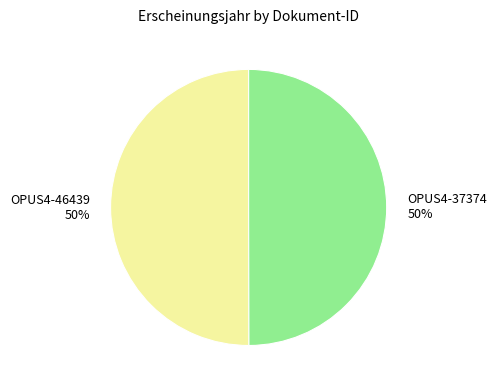

How many segments does this pie chart have?

2